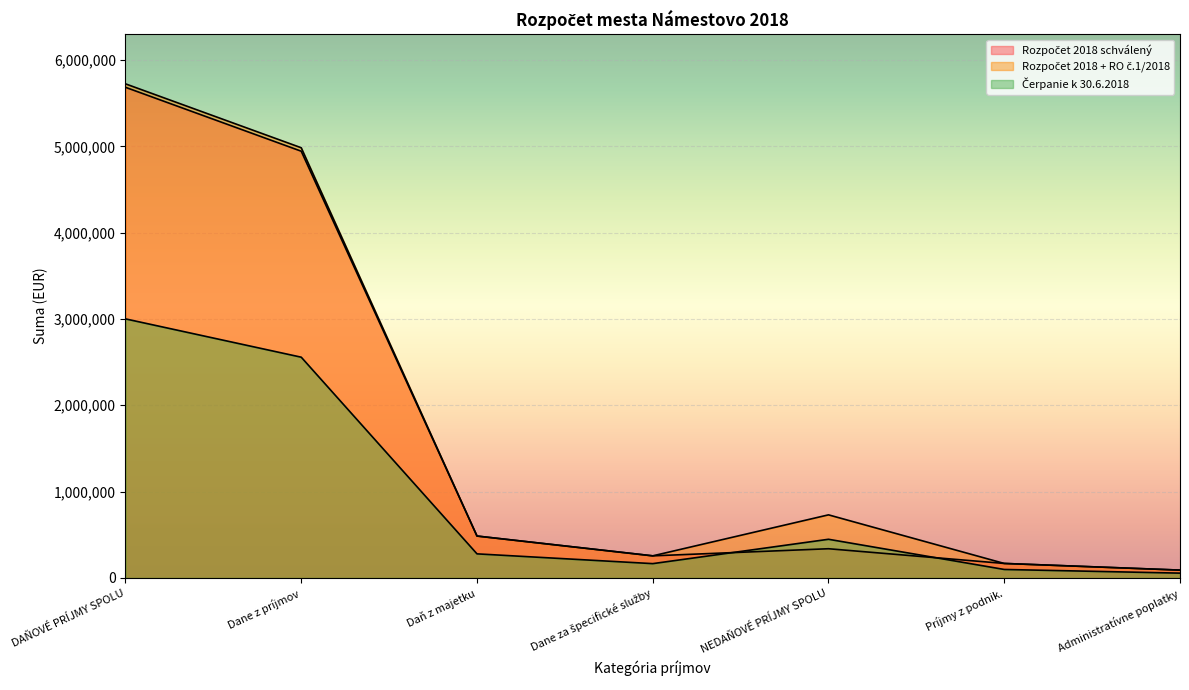

How many values in the Rozpočet 2018 + RO č.1/2018 series are below 485000?

3